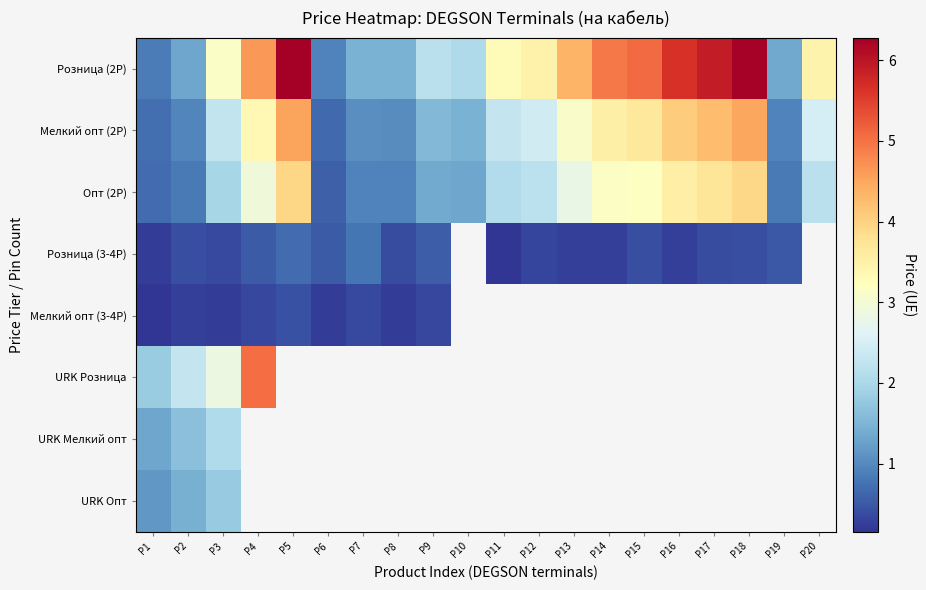

Which series changed the most between P11 and P13?

Розница (2P)